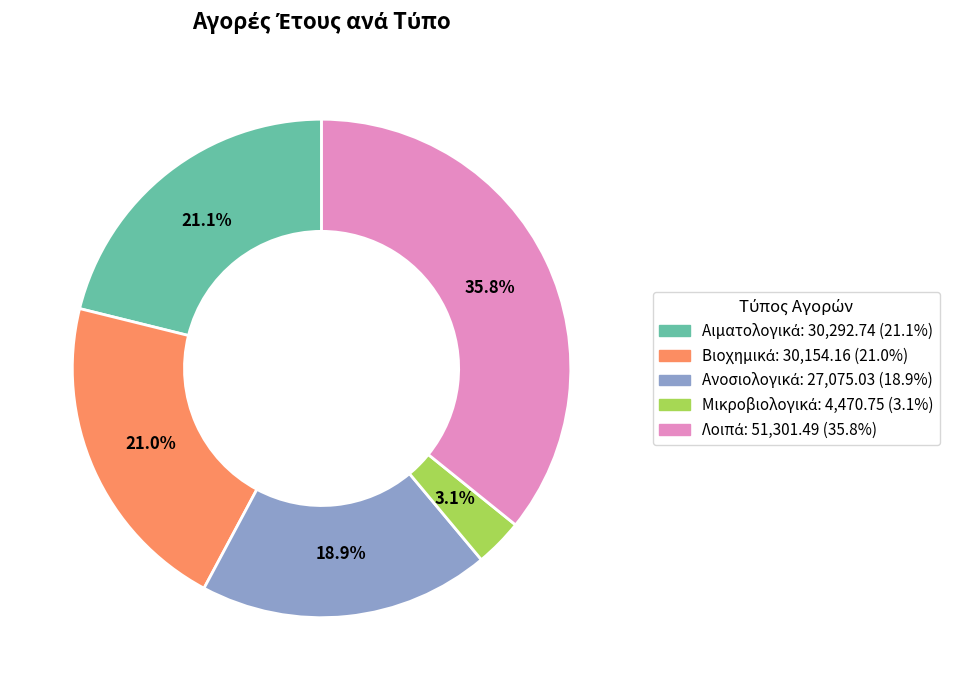

Is there a majority slice in this chart?

No